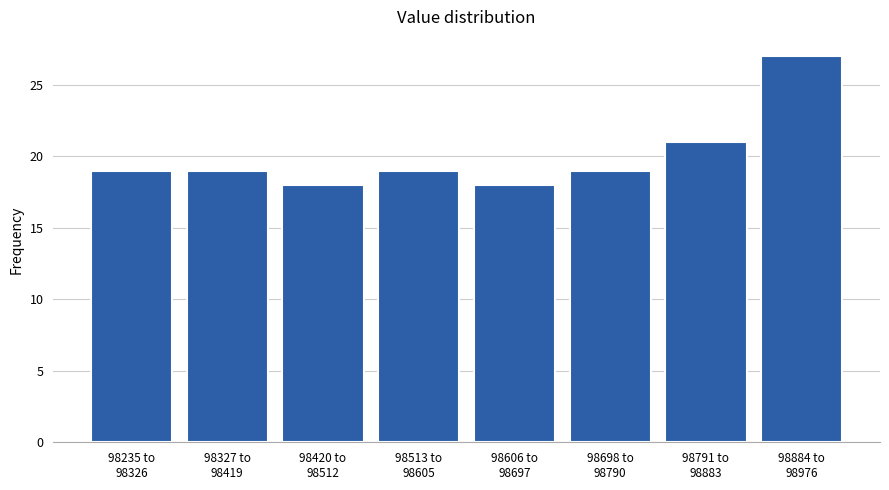

Reading left to right, transcribe all the data shown in this chart.

19	19	18	19	18	19	21	27